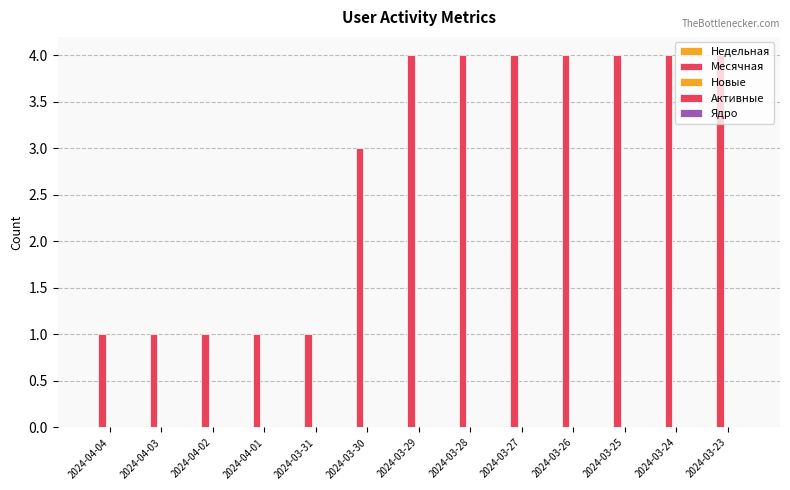

How many data points are less than 4?

6